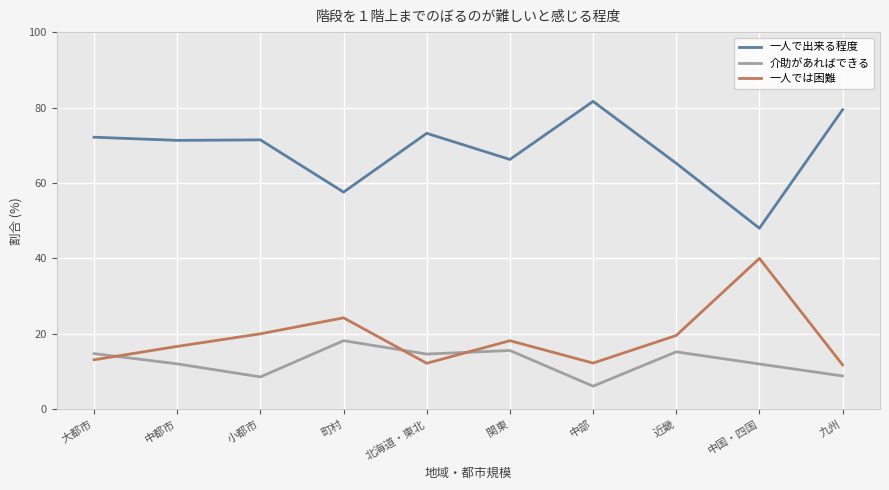

At how many categories does at least one series exceed 32?

10